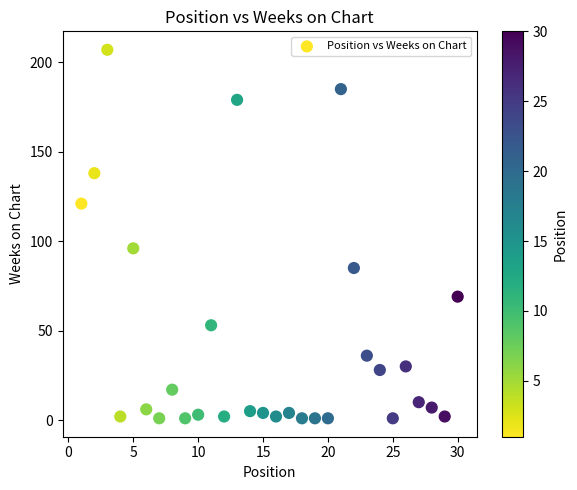

What is the range of Y values (max minus min)?

206